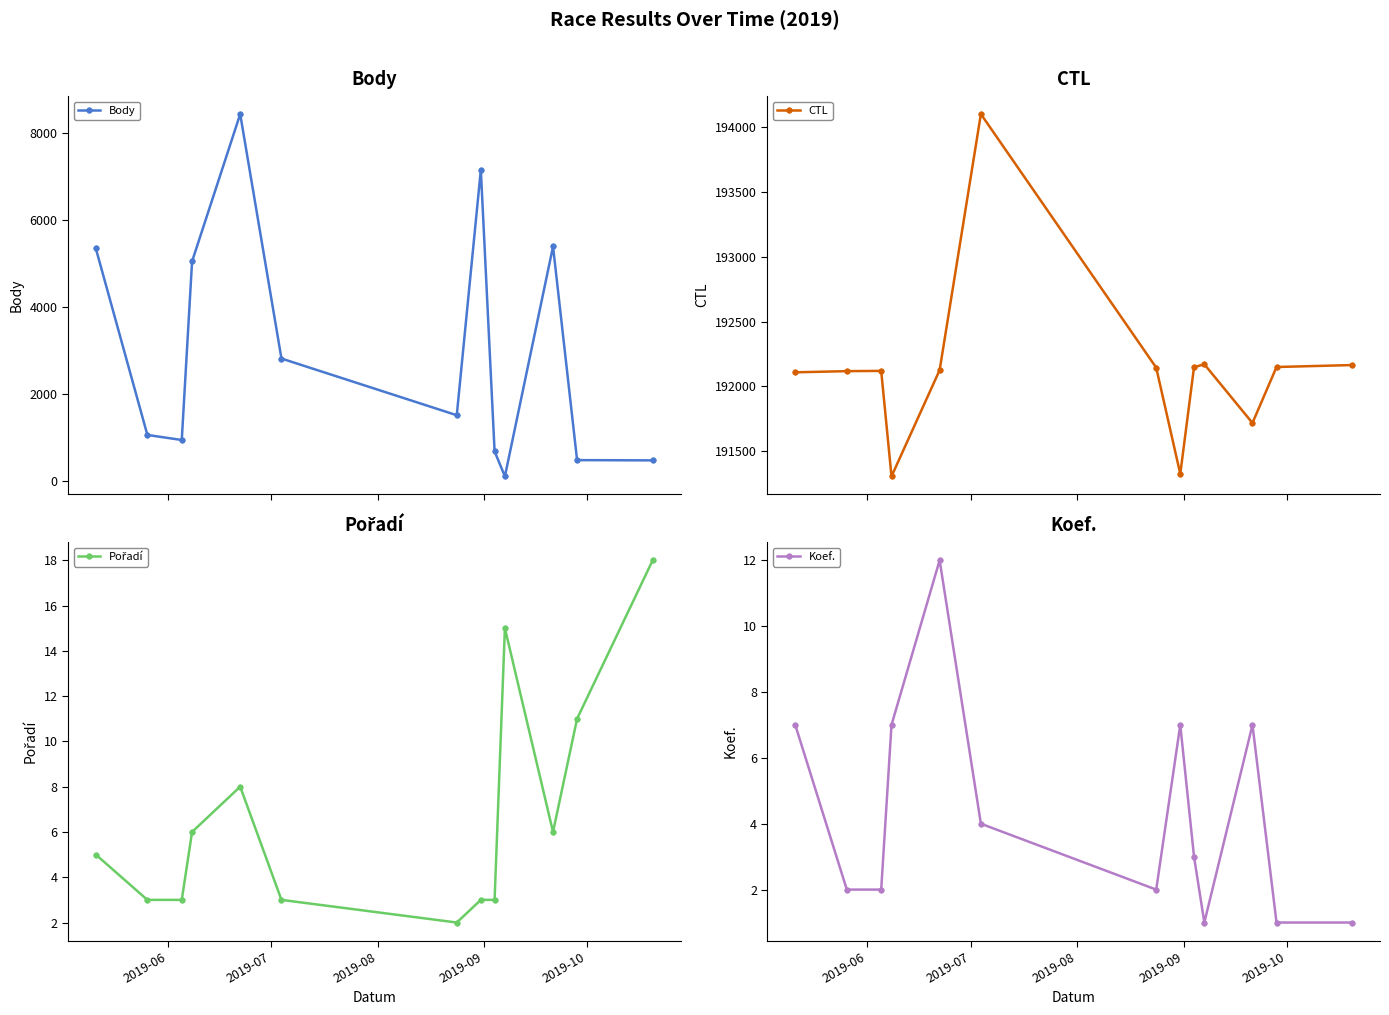

Does the chart have visible grid lines?

No